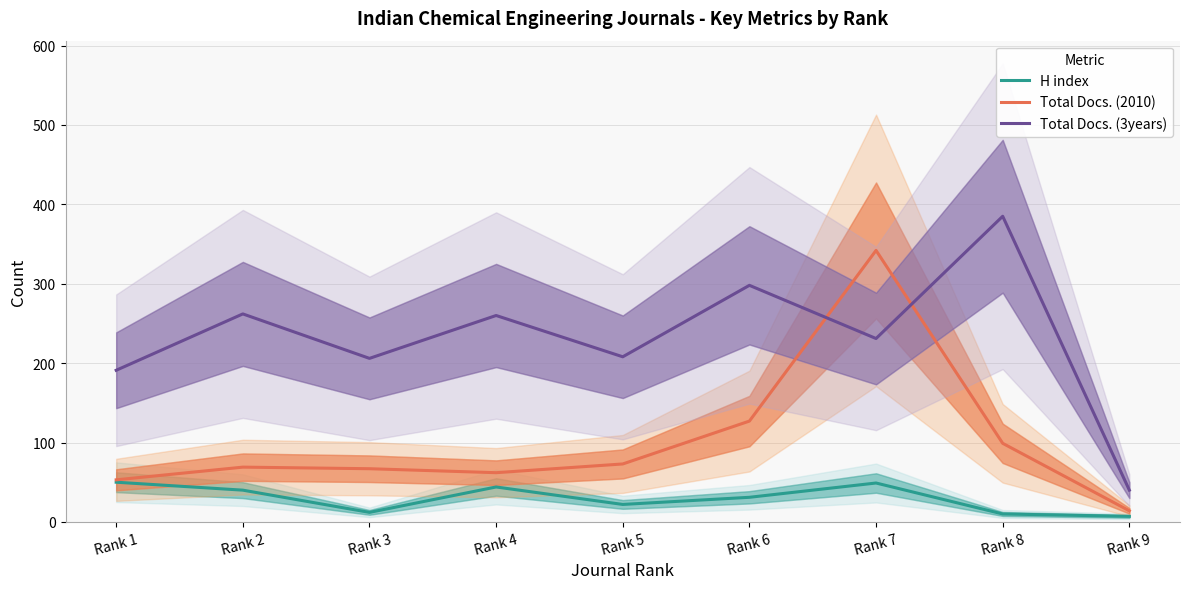

Where is Total Docs. (2010) nearest to the value 178?

Rank 6